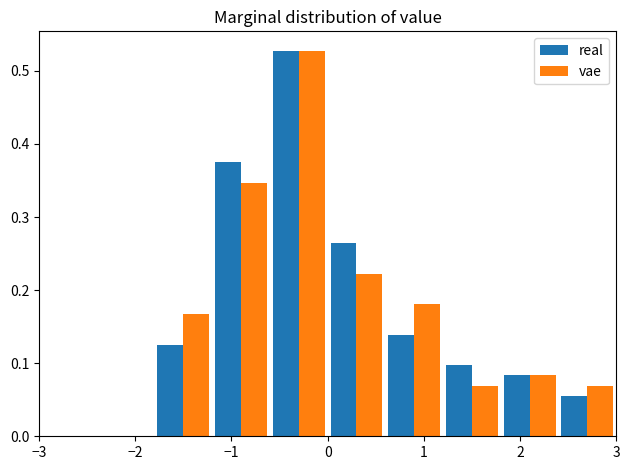

In the real series, which range on the x-axis has the tallest bar?

-0.6 to 0.0